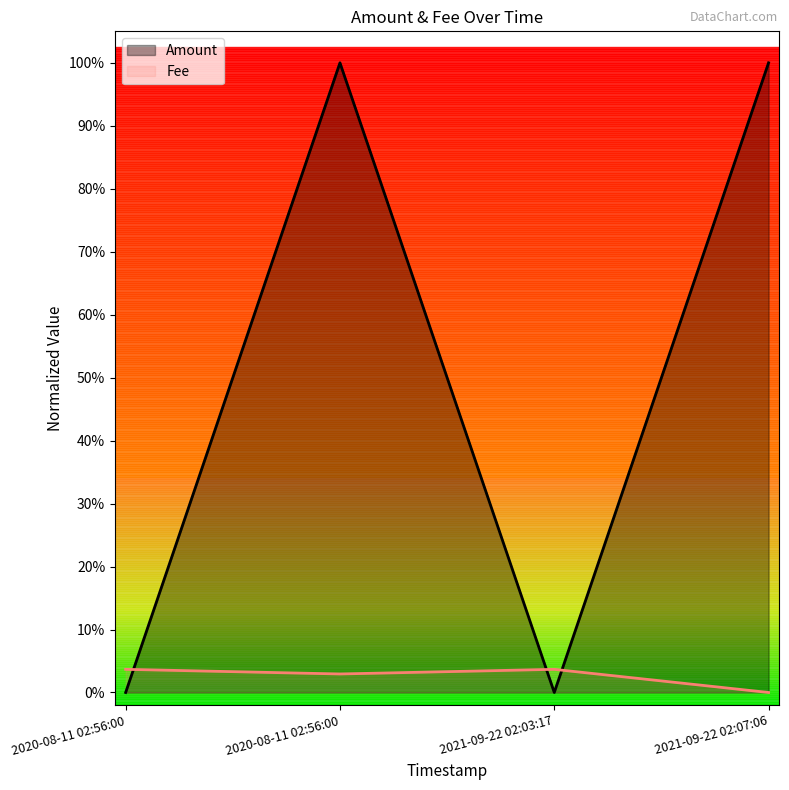

At which category is the sum across all series the highest?

2020-08-11 02:56:00